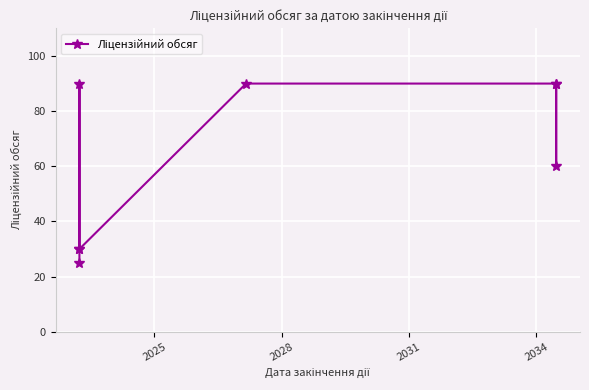

How many points are higher than both their immediate neighbors (excluding endpoints)?

1